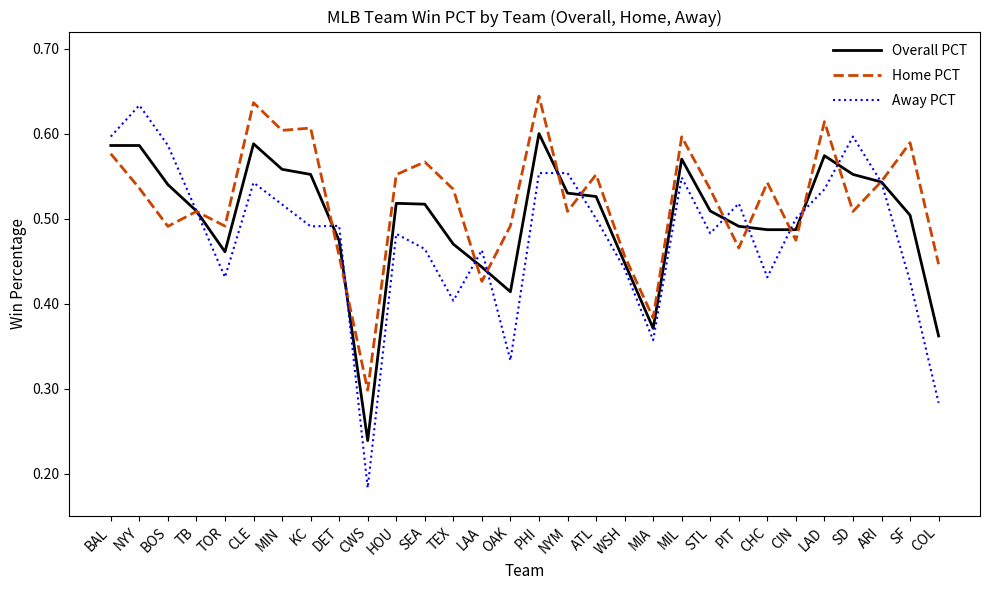

Does the chart display data point markers on the line(s)?

No